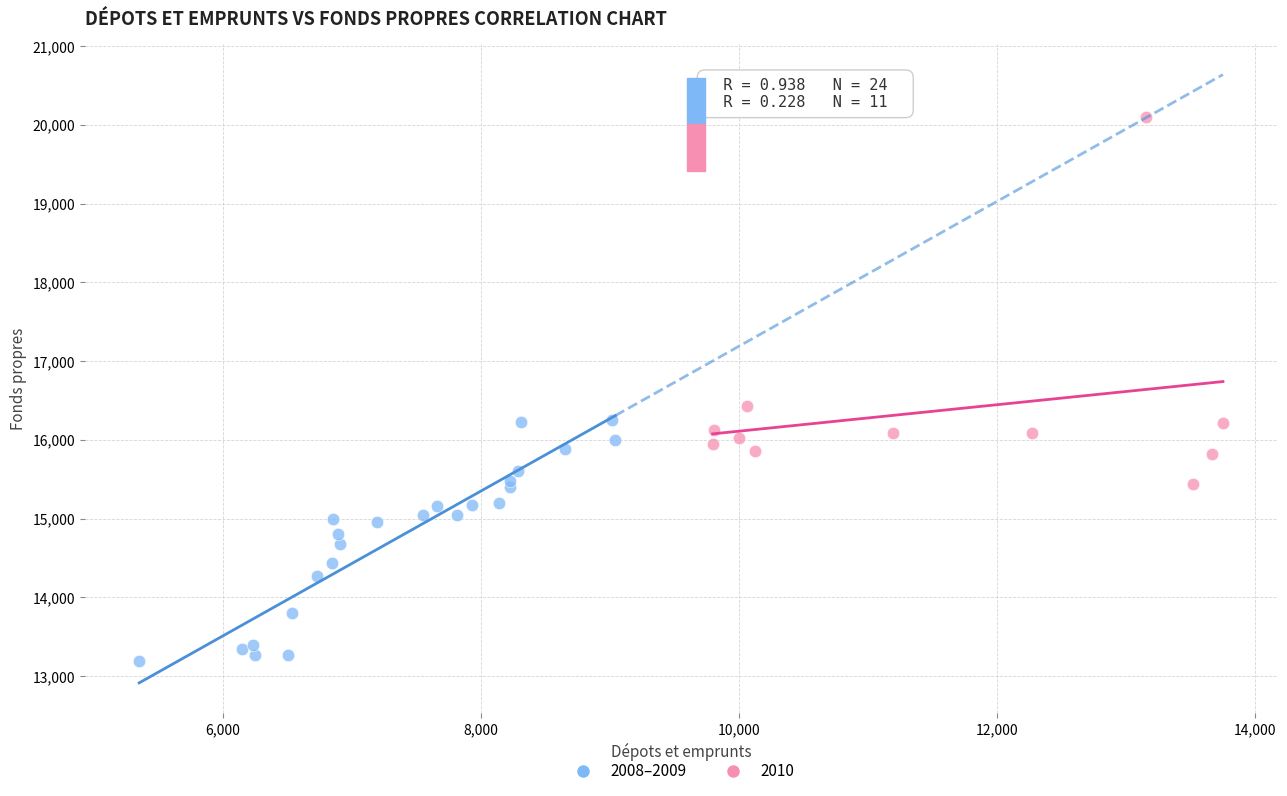

Which series contains the highest Y value?

2010